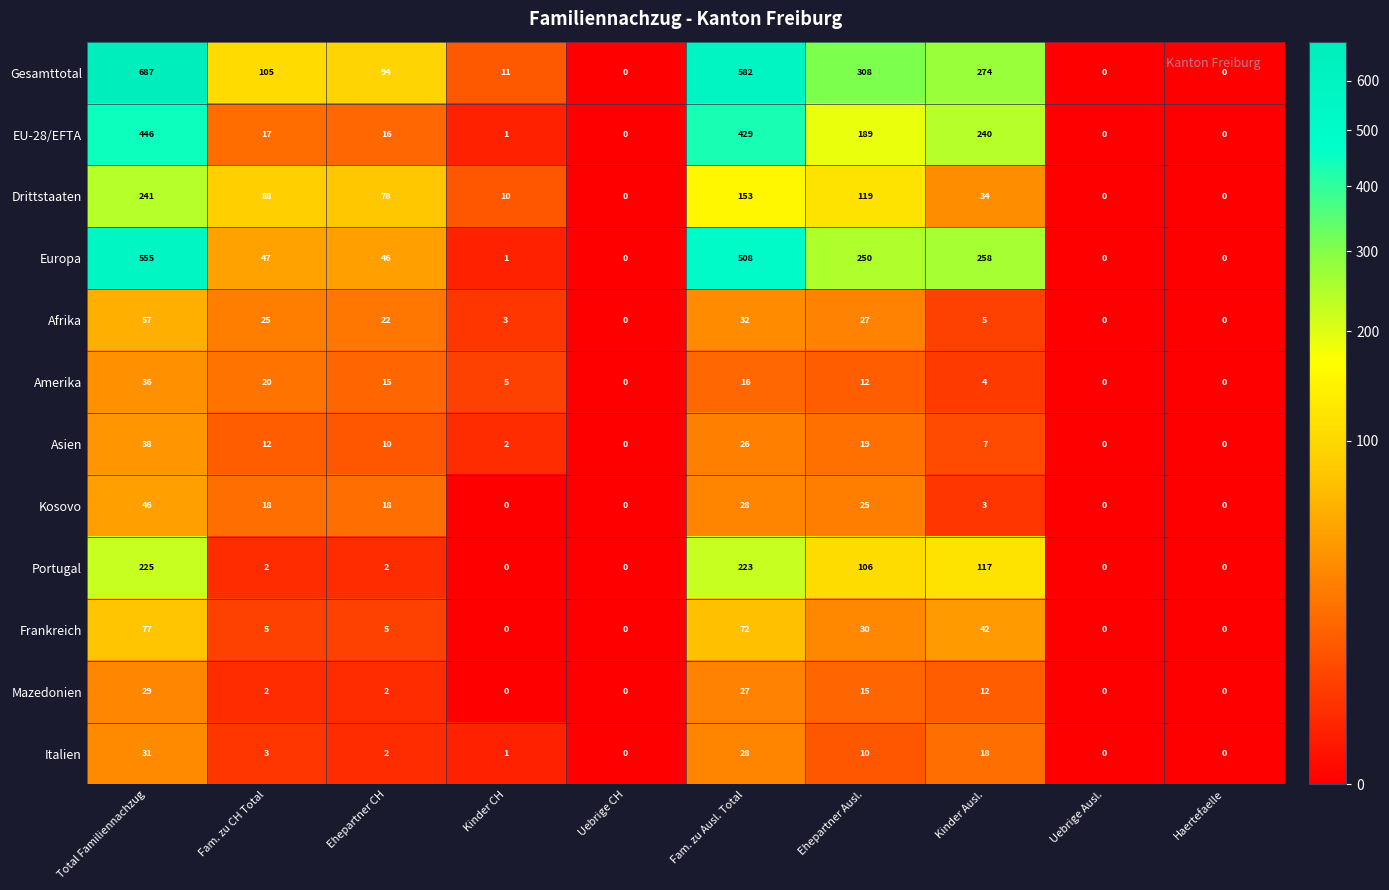

What is the difference between the highest and lowest values at Ehepartner Ausl.?

298